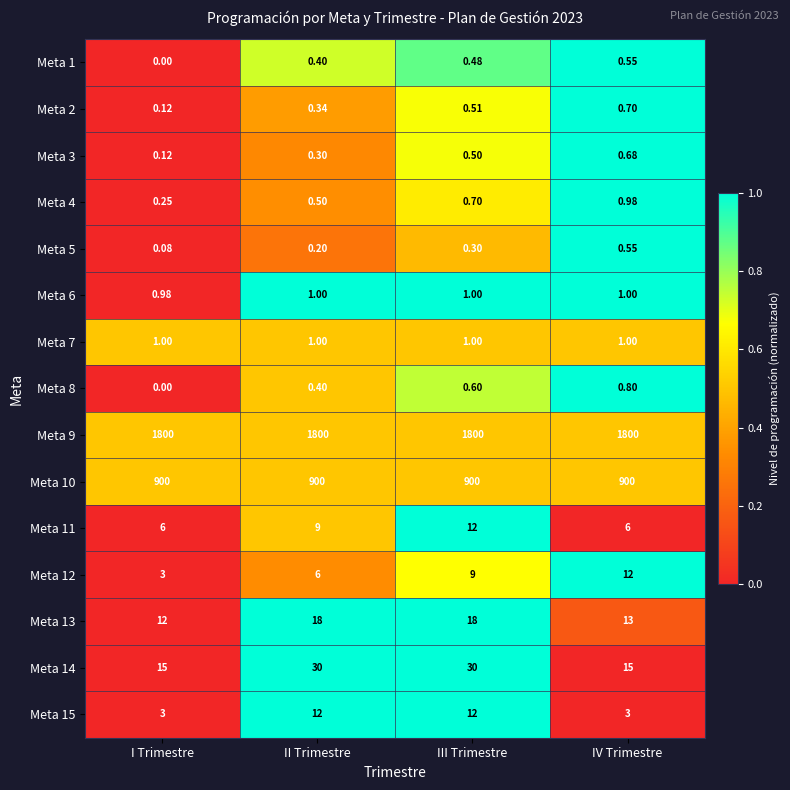

At which label is Meta 4 closest to 0?

I Trimestre